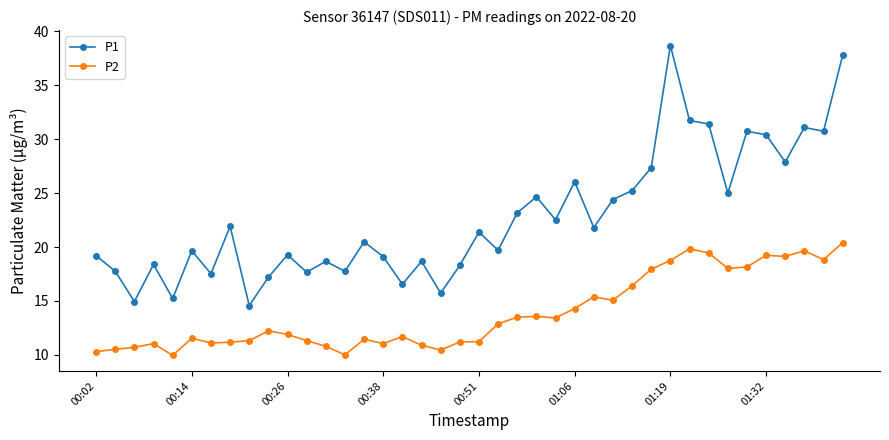

Rank the series by their average value, from lowest to highest.

P2, P1